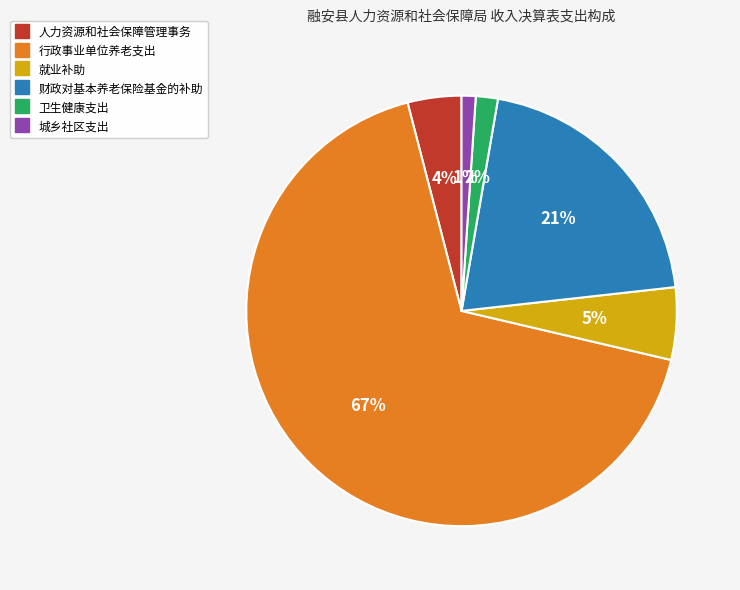

To the nearest percent, what is the average slice percentage?

17%